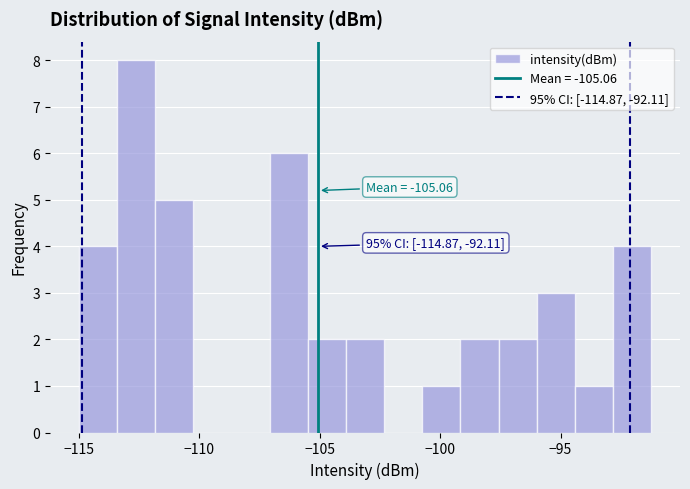

Read against the x-axis, roughly where is the centre of the tallest bar?

-112.5